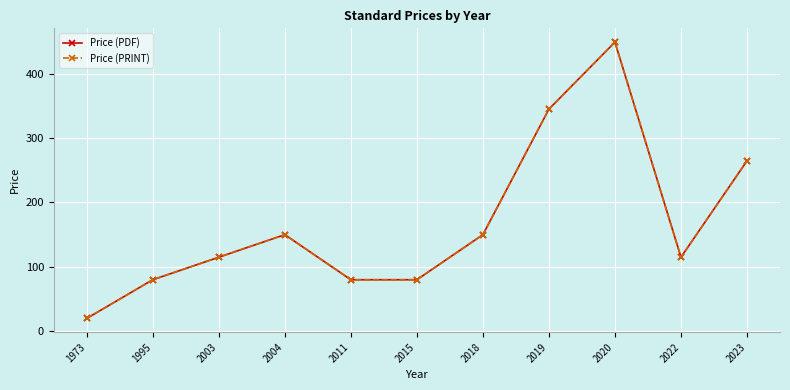

At which label is Price (PDF) closest to 234?

2023